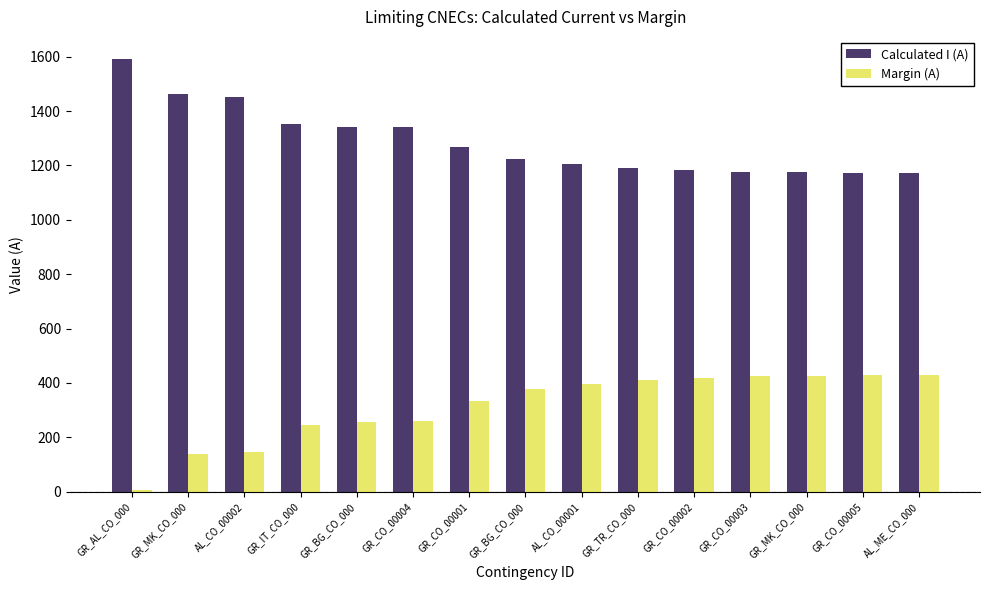

What is the total value across all series at GR_TR_CO_000?

1600